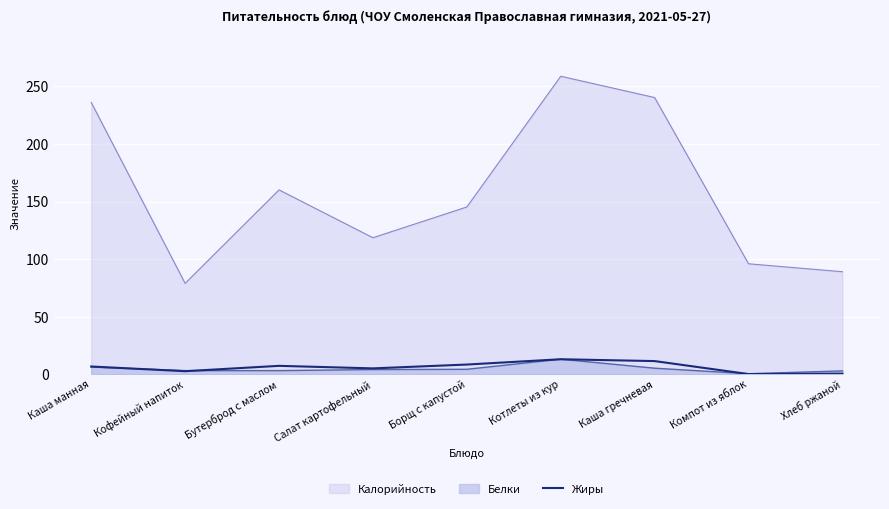

At which category is the sum across all series the highest?

Котлеты из кур